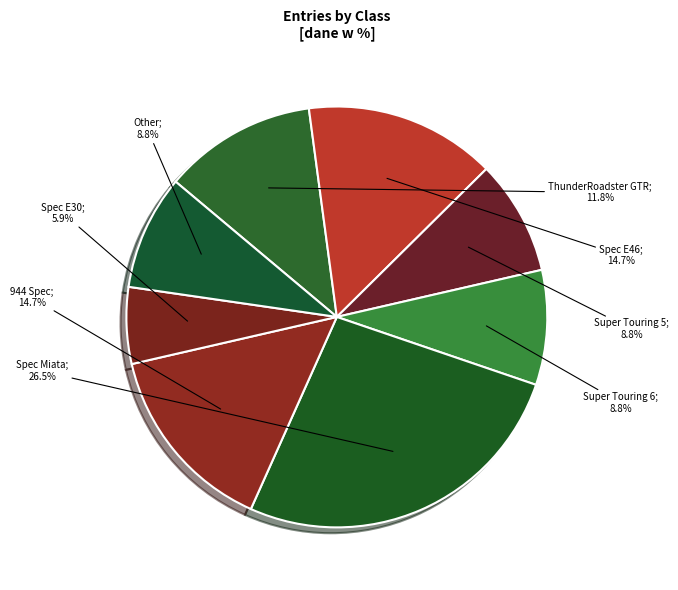

How many segments does this pie chart have?

8